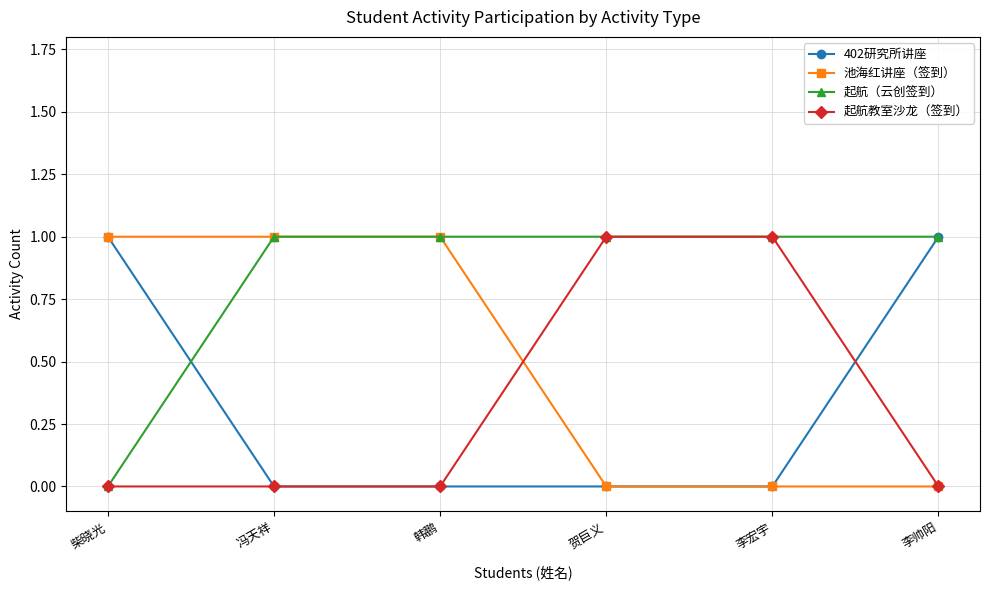

What value does the 402研究所讲座 series have at 李帅阳?

1